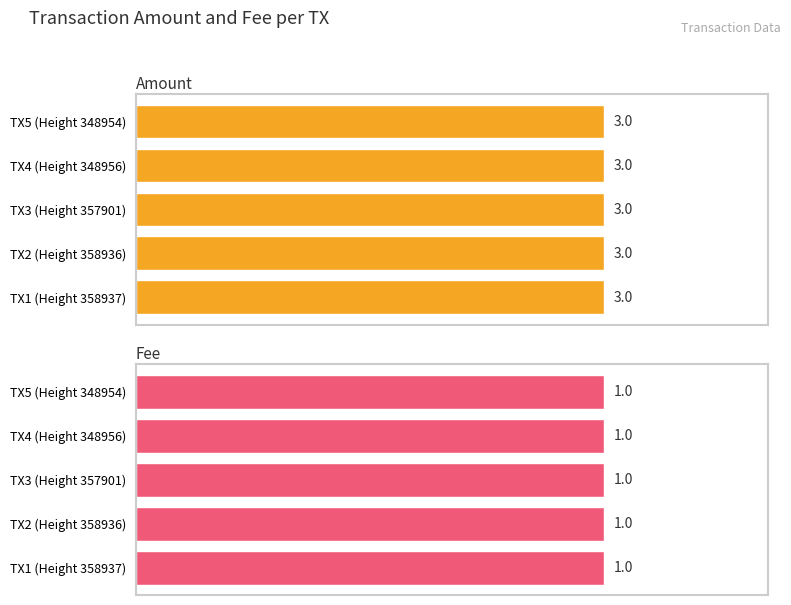

What is the smallest value displayed?

1